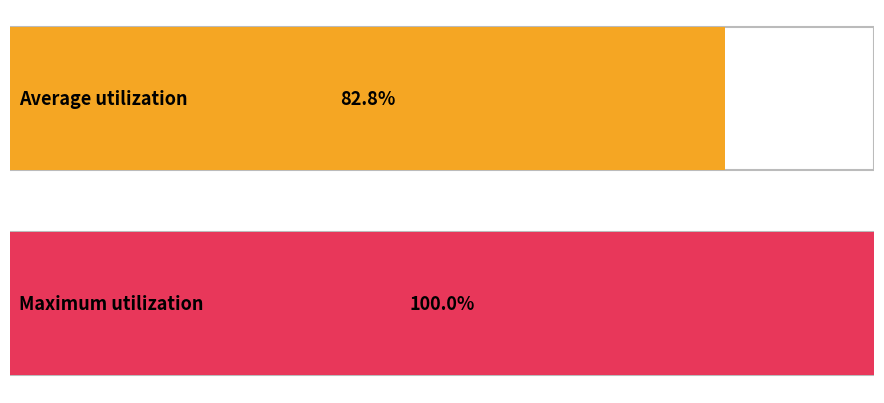

Count the number of data series in this chart.

2